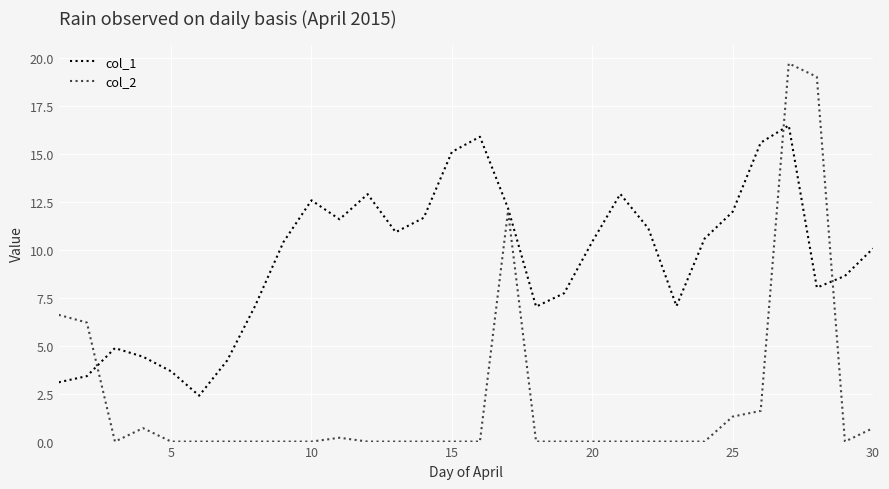

What is the maximum value shown in the chart?

19.7